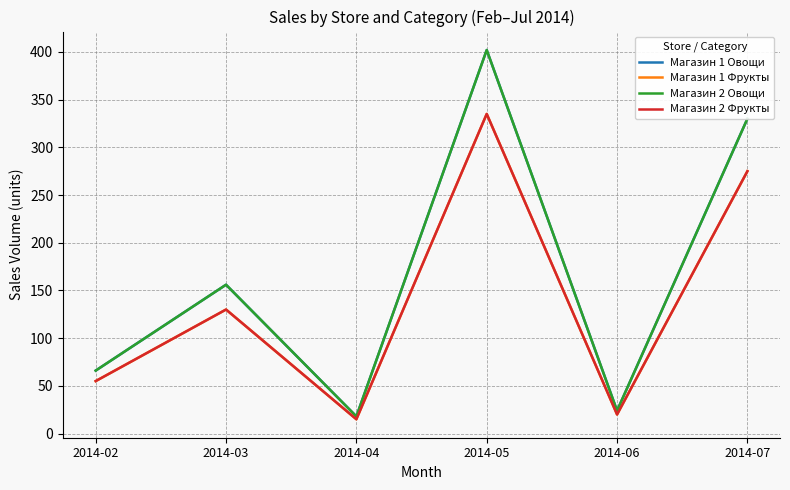

Does the chart display data point markers on the line(s)?

No